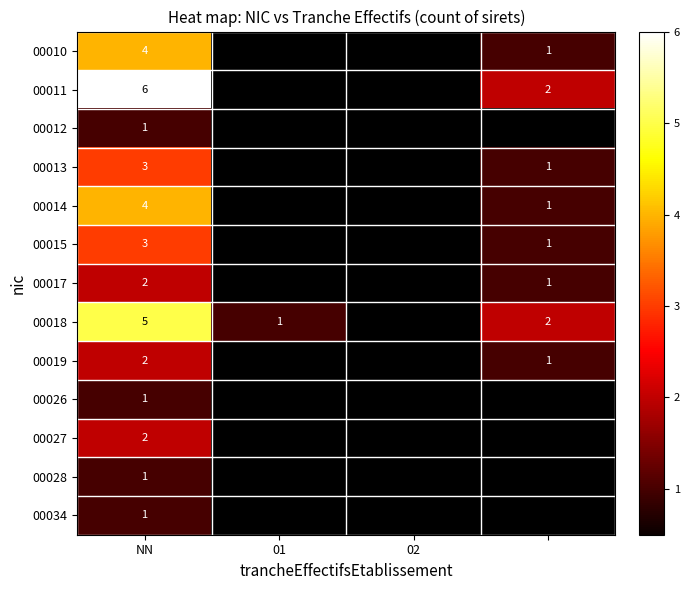

True or false: 00012 has a value of 1.4 at NN.

False